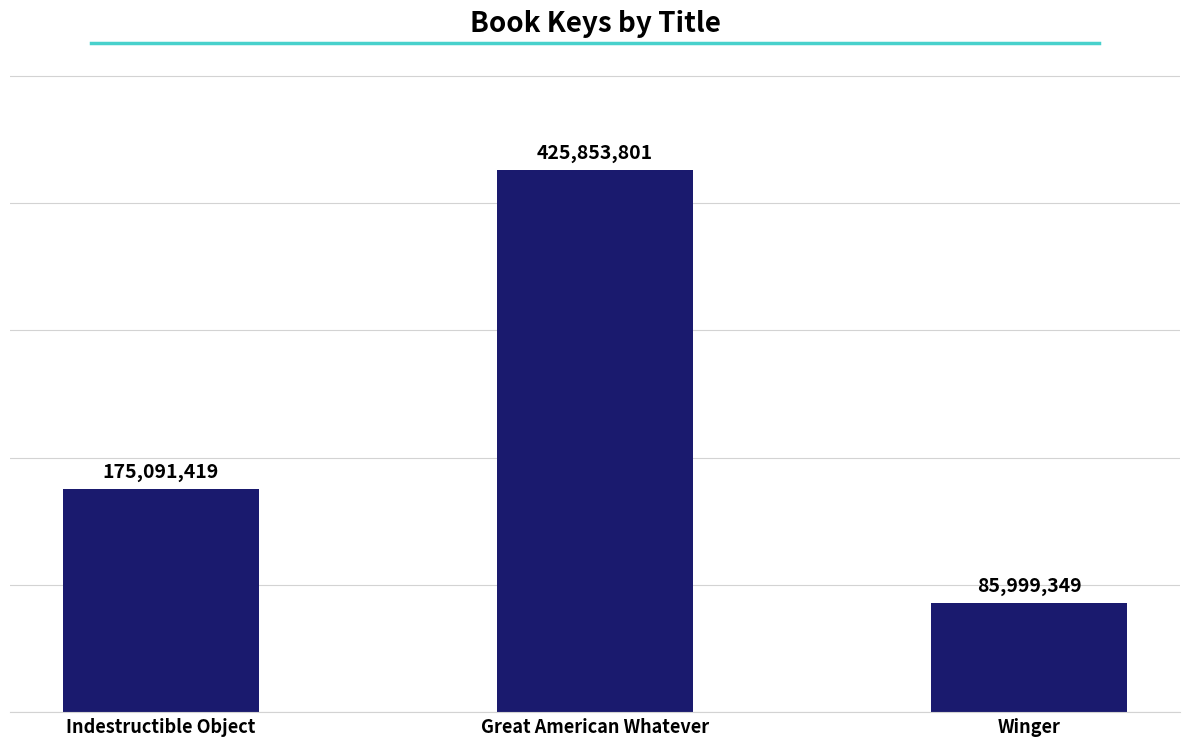

What is the minimum value shown in the chart?

85999349